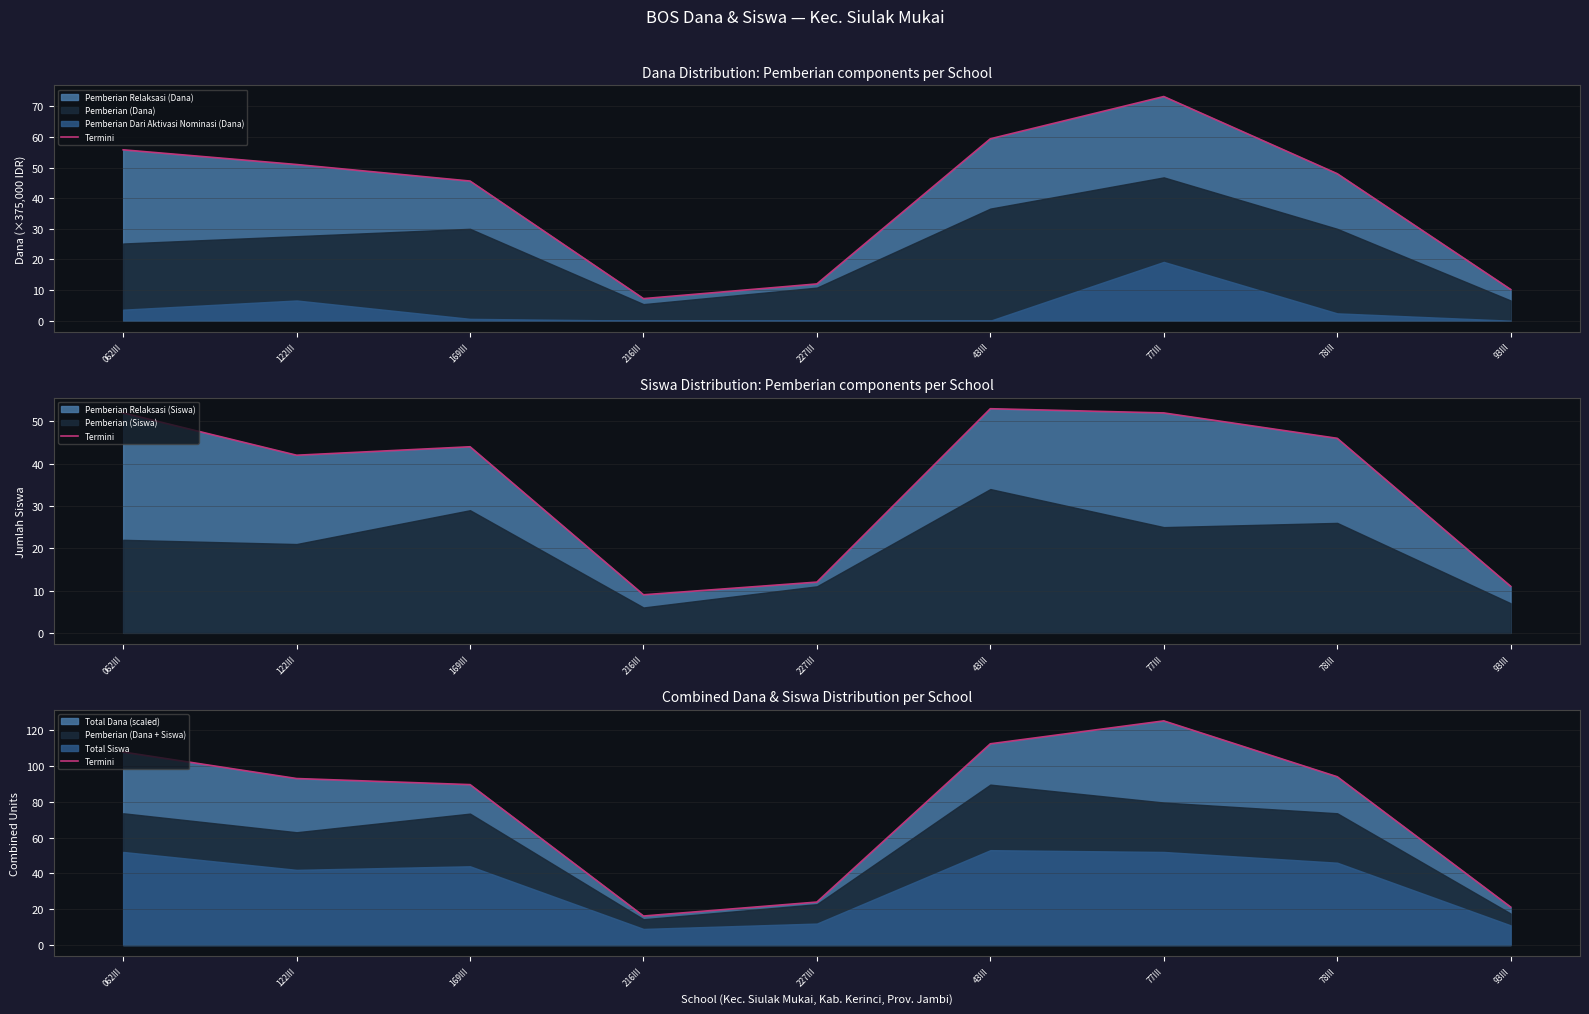

What is the maximum value shown in the chart?

125.2